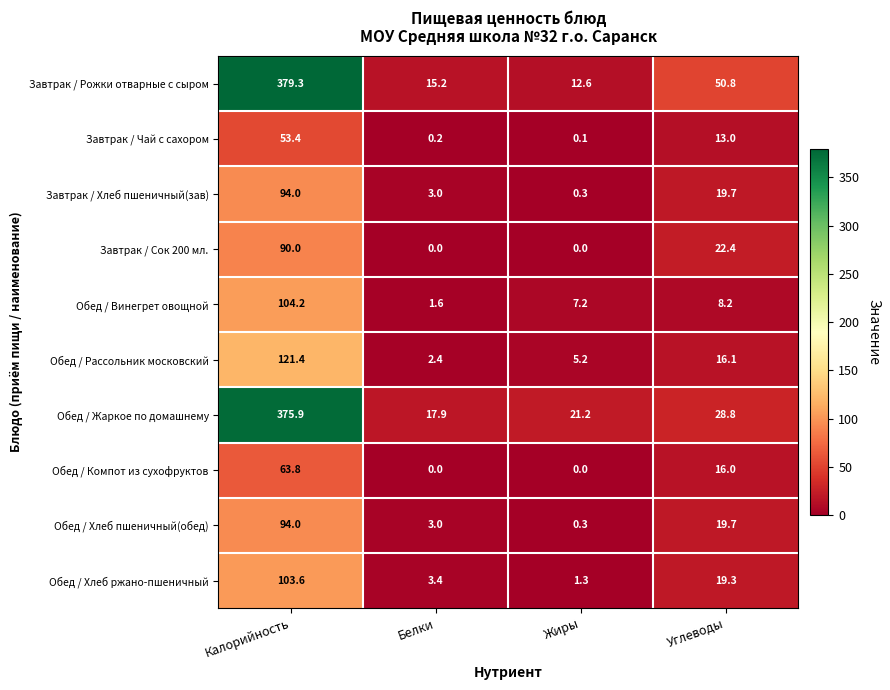

How many distinct data groups are displayed?

10